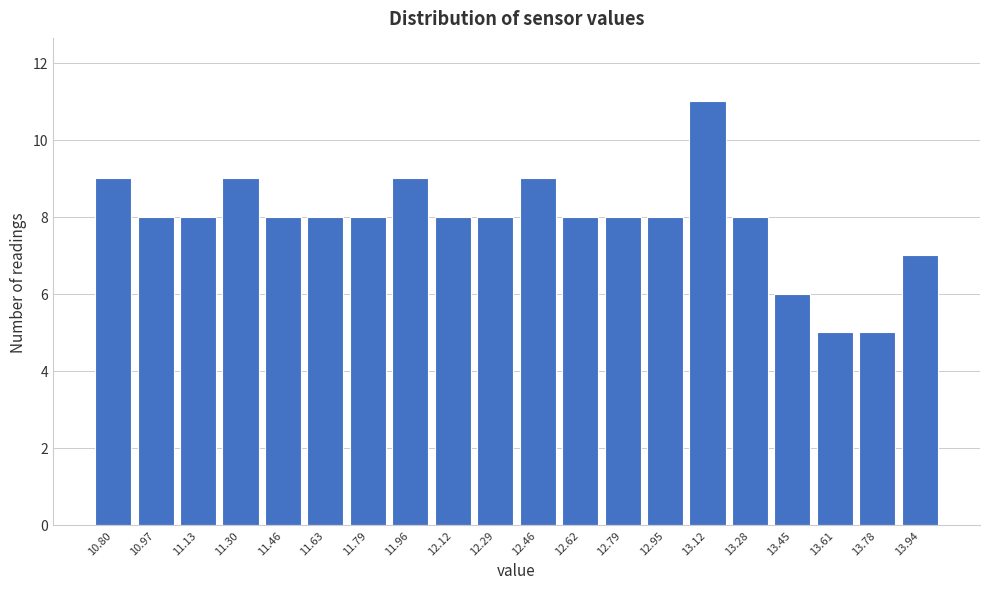

Reading right to left, list all the values displayed in this chart.

13.94=7	13.78=5	13.61=5	13.45=6	13.28=8	13.12=11	12.95=8	12.79=8	12.62=8	12.46=9	12.29=8	12.12=8	11.96=9	11.79=8	11.63=8	11.46=8	11.30=9	11.13=8	10.97=8	10.80=9